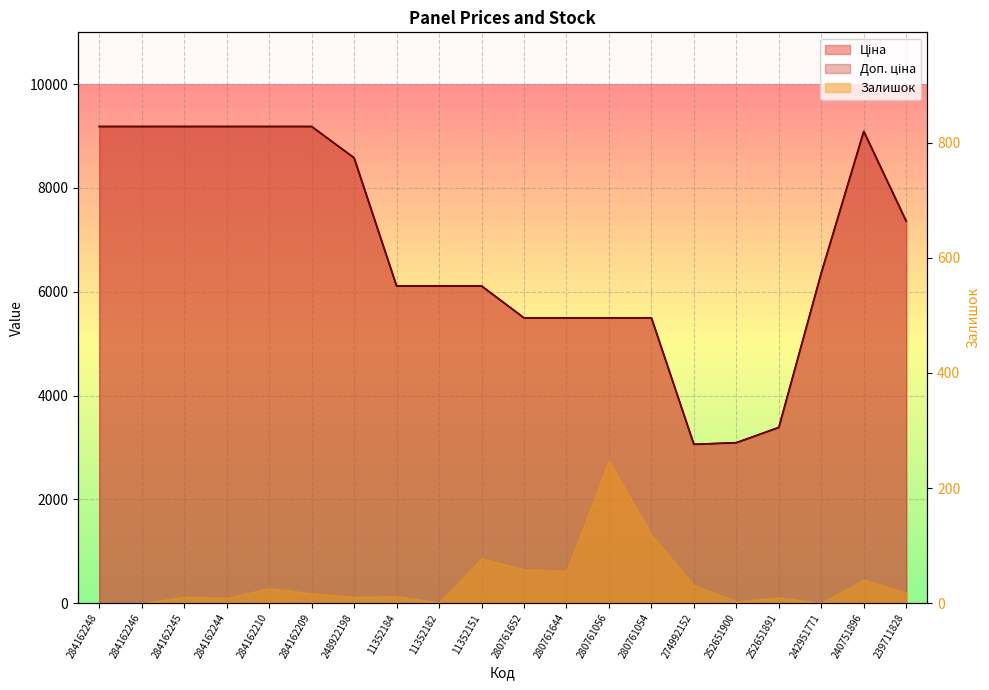

After their last crossing, which series has the higher values: Доп. ціна or Ціна?

Доп. ціна